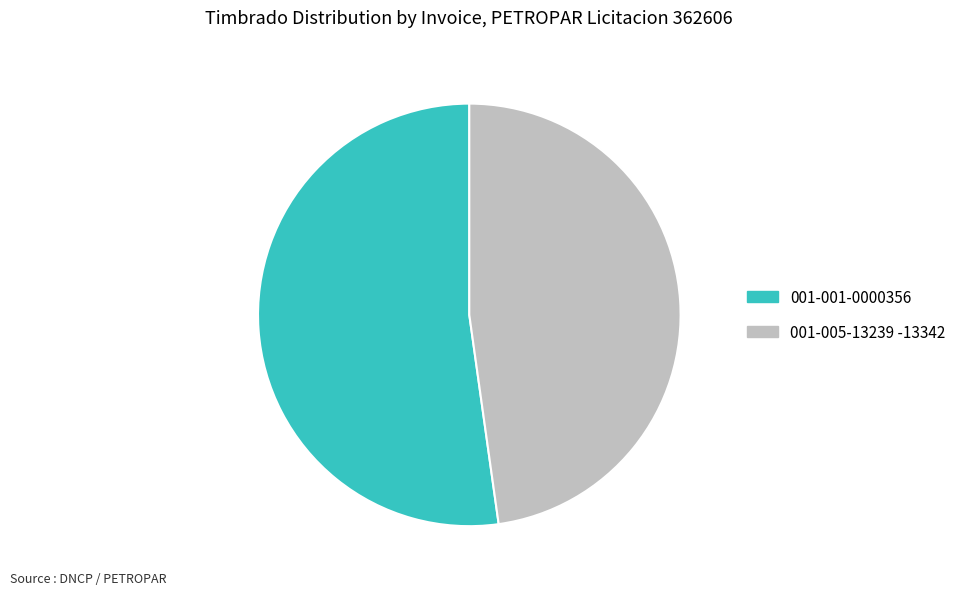

Is the sum of 001-001-0000356 and 001-005-13239 -13342 greater than half?

Yes